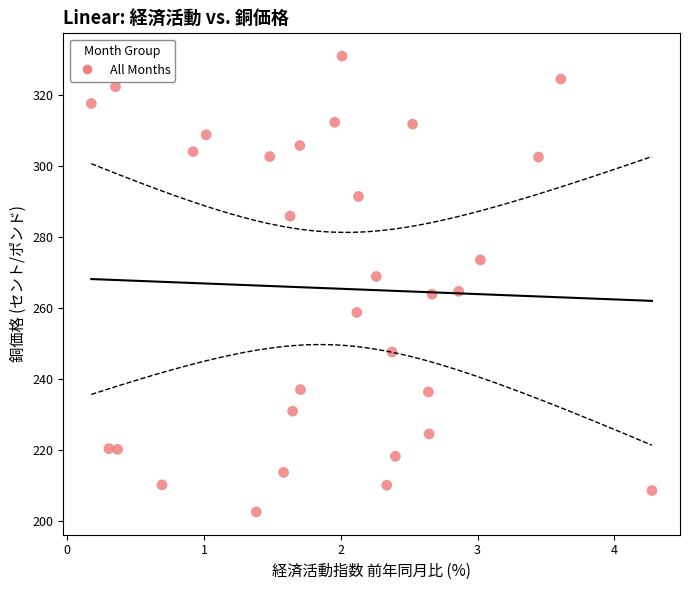

What is the range of X values (max minus min)?

4.1